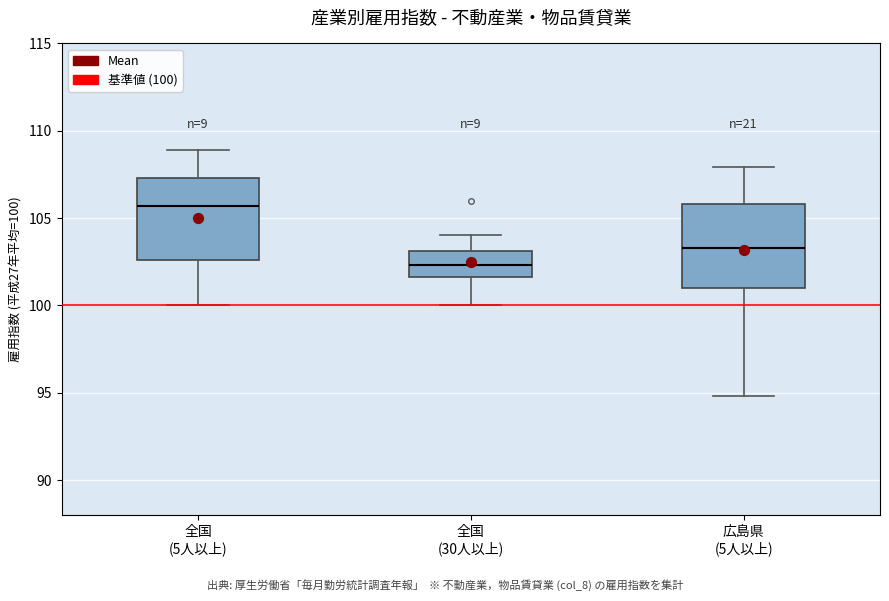

Where is the upper edge of the box for 全国 (30人以上) on the y-axis? The values are not printed on the chart, so give them approximately, as read against the axis.

103.0